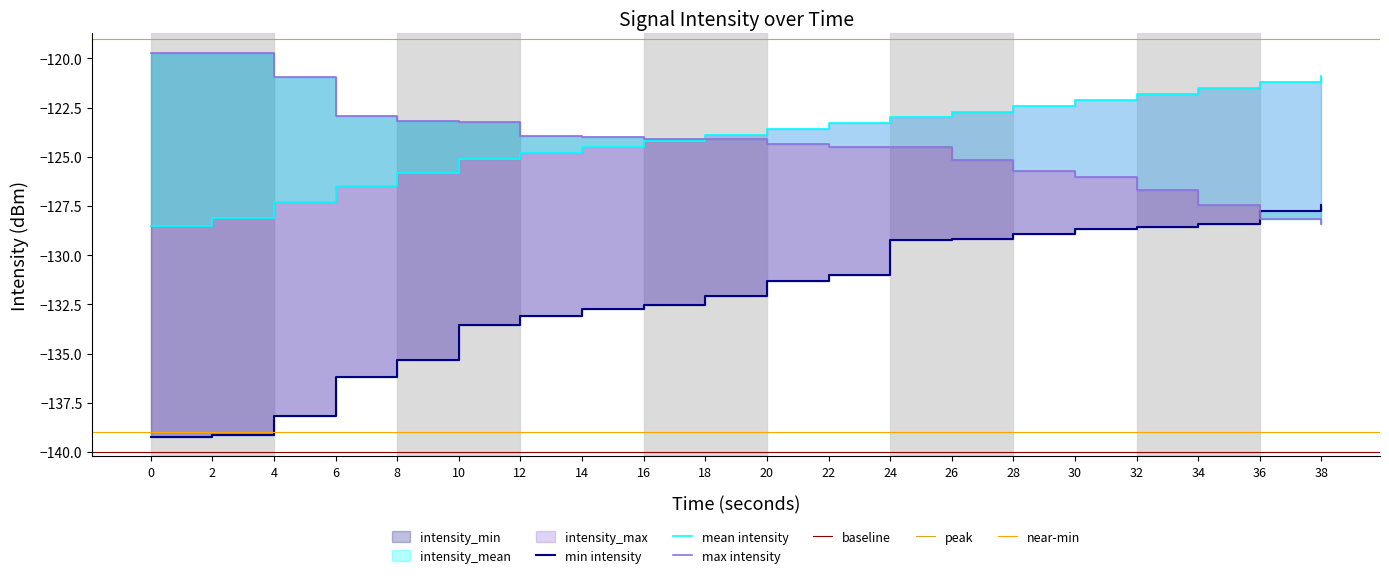

Between 2 and 22, which series saw the biggest shift?

intensity_min